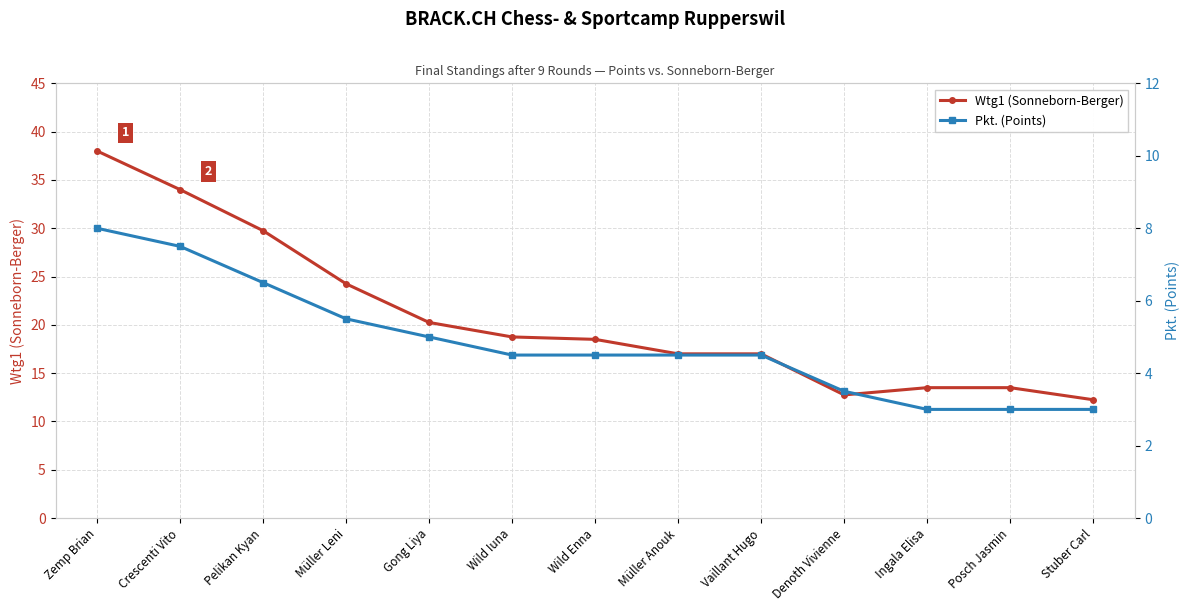

Reading left to right, transcribe all the data shown in this chart.

Wtg1 (Sonneborn-Berger): Zemp Brian=38.0	Crescenti Vito=34.0	Pelikan Kyan=29.8	Müller Leni=24.2	Gong Liya=20.2	Wild Iuna=18.8	Wild Enna=18.5	Müller Anouk=17.0	Vaillant Hugo=17.0	Denoth Vivienne=12.8	Ingala Elisa=13.5	Posch Jasmin=13.5	Stuber Carl=12.2
Pkt. (Points): Zemp Brian=8.0	Crescenti Vito=7.5	Pelikan Kyan=6.5	Müller Leni=5.5	Gong Liya=5.0	Wild Iuna=4.5	Wild Enna=4.5	Müller Anouk=4.5	Vaillant Hugo=4.5	Denoth Vivienne=3.5	Ingala Elisa=3.0	Posch Jasmin=3.0	Stuber Carl=3.0